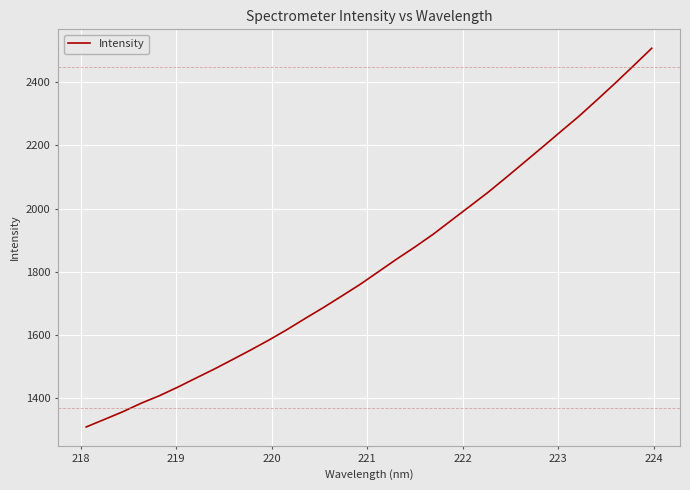

What is the greatest value displayed?

2507.3